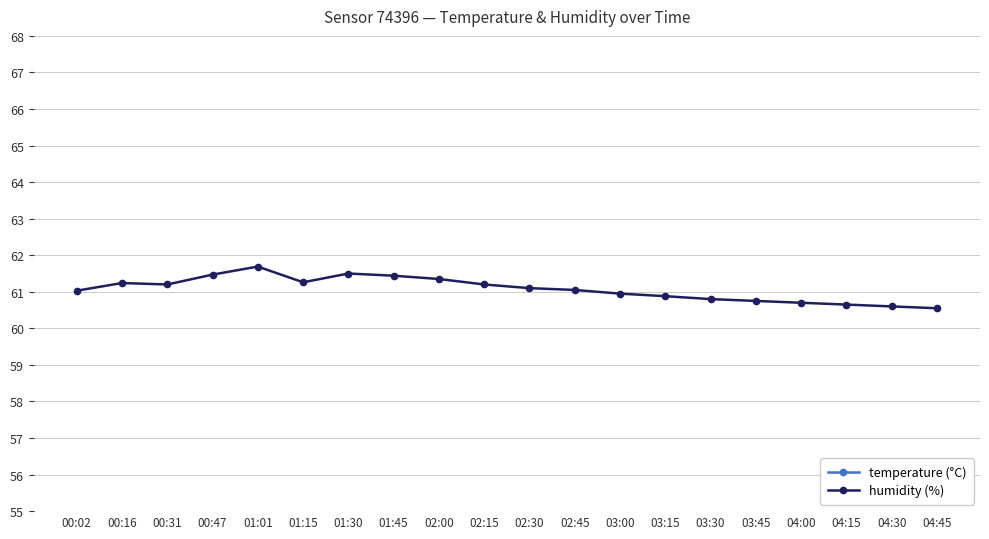

At how many categories does at least one series exceed 48?

20